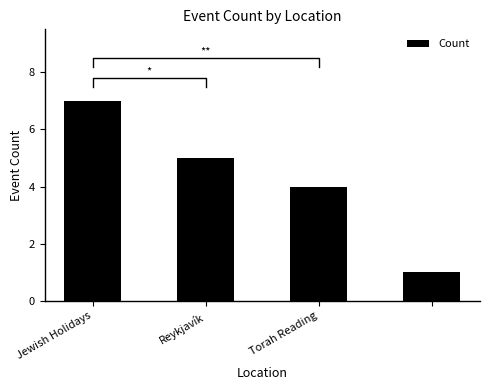

Rank the categories by value from lowest to highest.

3, Torah Reading, Reykjavík, Jewish Holidays